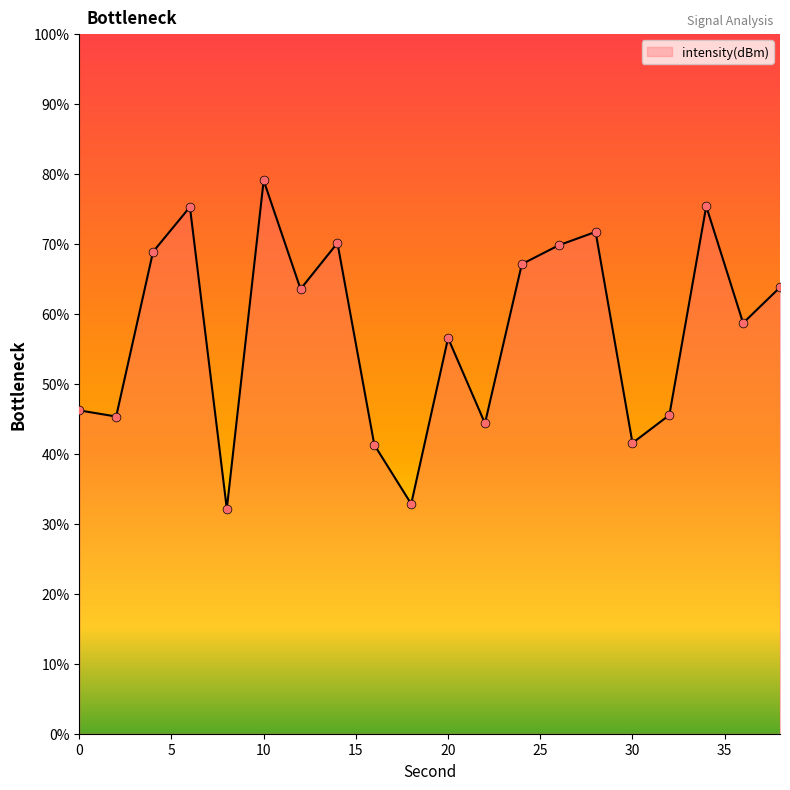

What is the greatest value displayed?

79.1